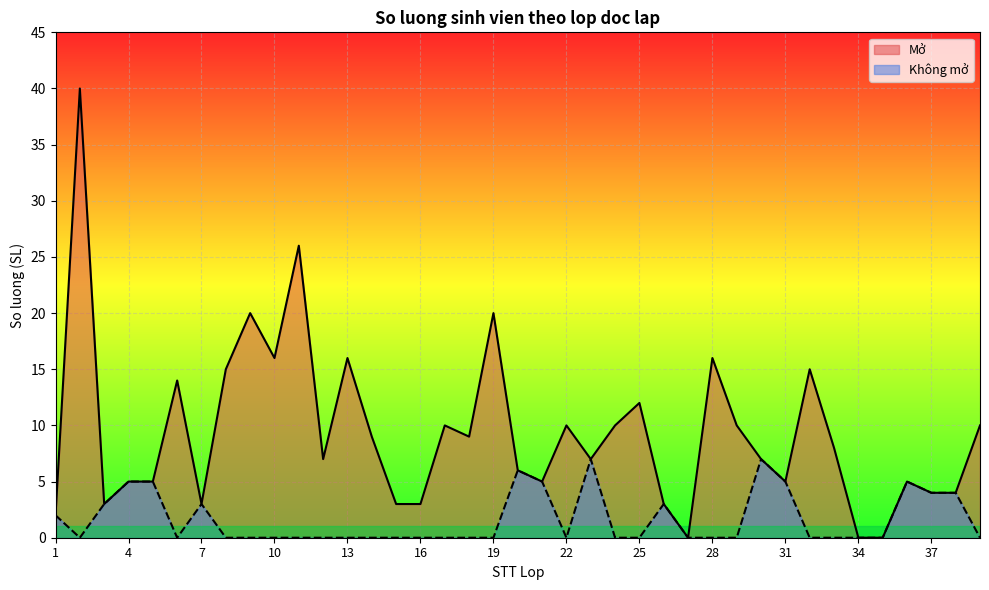

True or false: Mo and Khong Mo cross at least once.

False